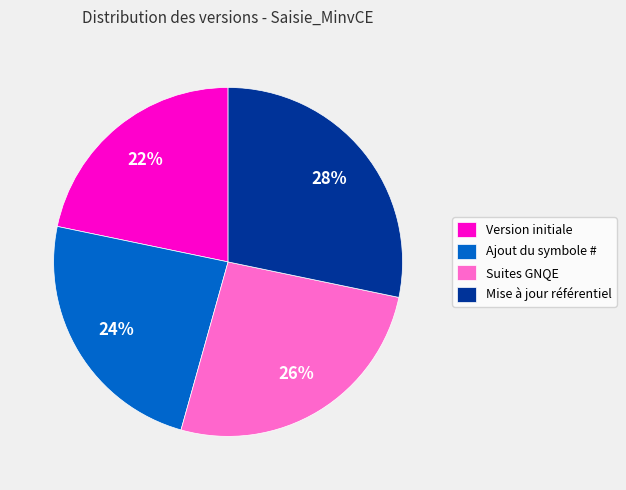

Does Version initiale represent more than half of the total?

No